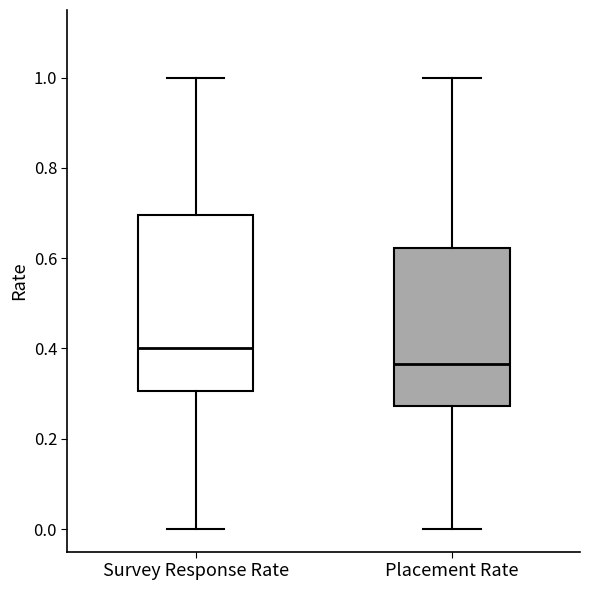

Reading left to right, read every box against the y-axis: the position of its median line, the range the box covers, and the ends of its whiskers. The values are not printed on the chart, so give them approximately, as read against the axis.

Survey Response Rate: median 0.40, box 0.30 to 0.70, whiskers 0.00 to 1.00
Placement Rate: median 0.36, box 0.28 to 0.62, whiskers 0.00 to 1.00